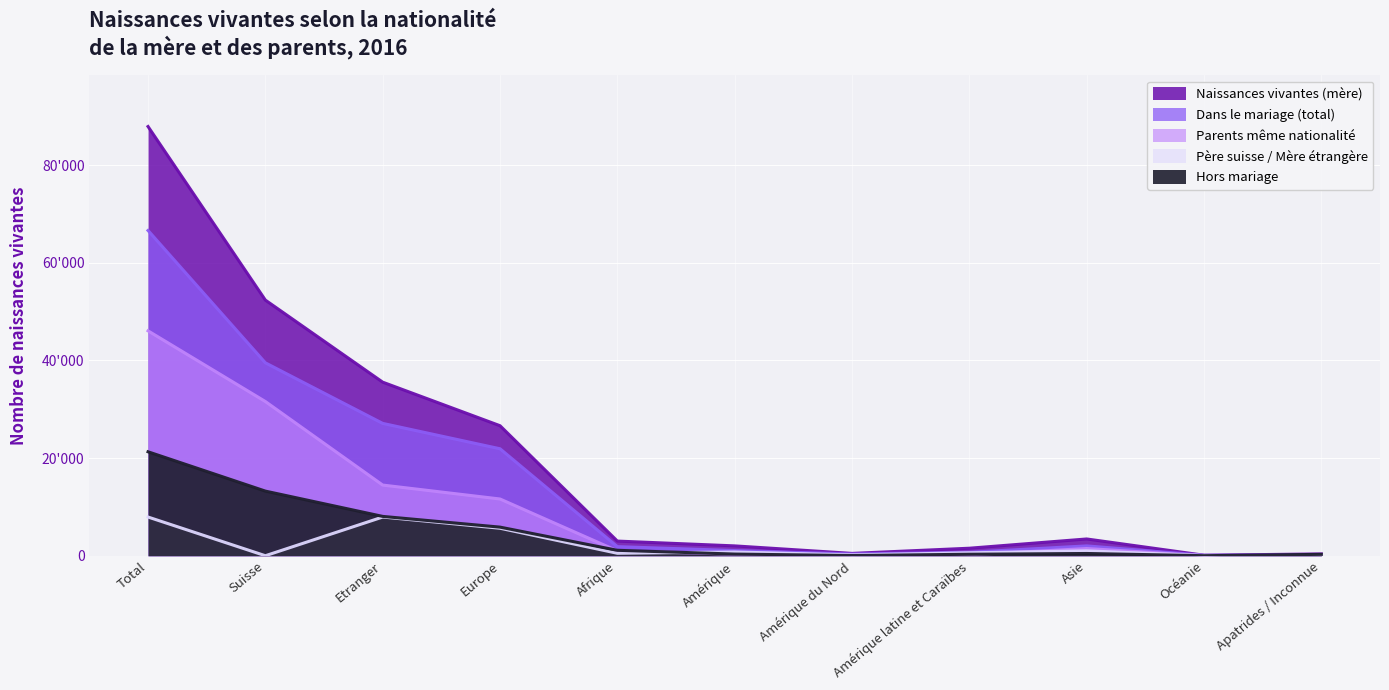

List the series in order of their peak value, highest first.

Naissances vivantes (mère), Dans le mariage (total), Parents même nationalité, Hors mariage, Père suisse / Mère étrangère